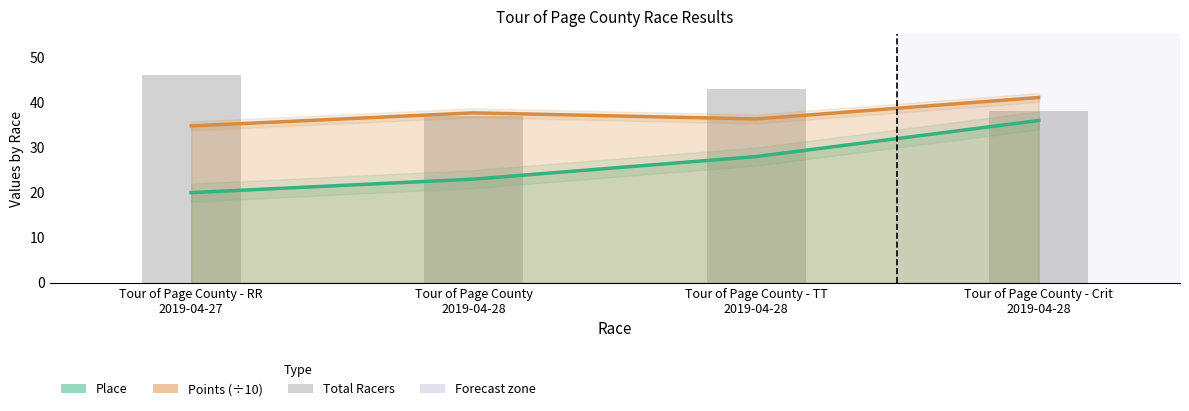

What is the average value of the Total Racers series?

41.0